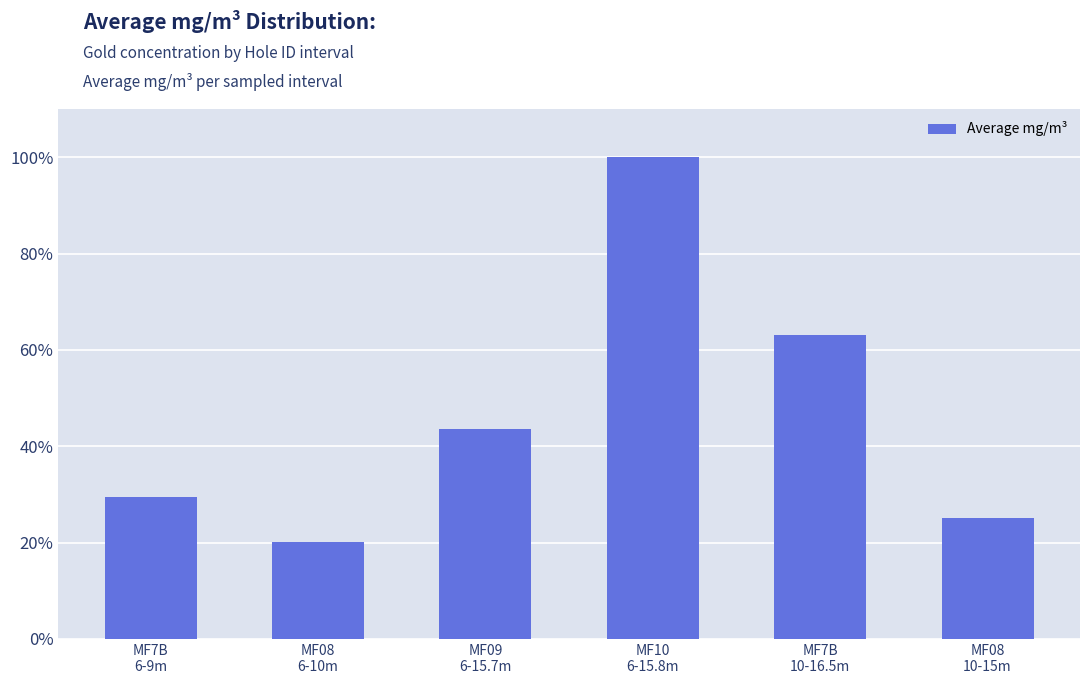

Is it true that the value at MF09
6-15.7m is 43.6?

True